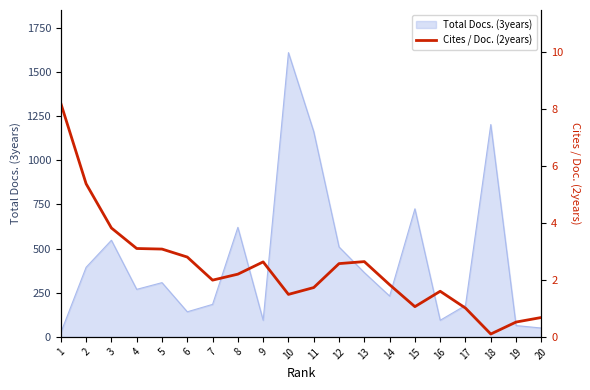

What is the difference between the values at 9 and 5?

0.5